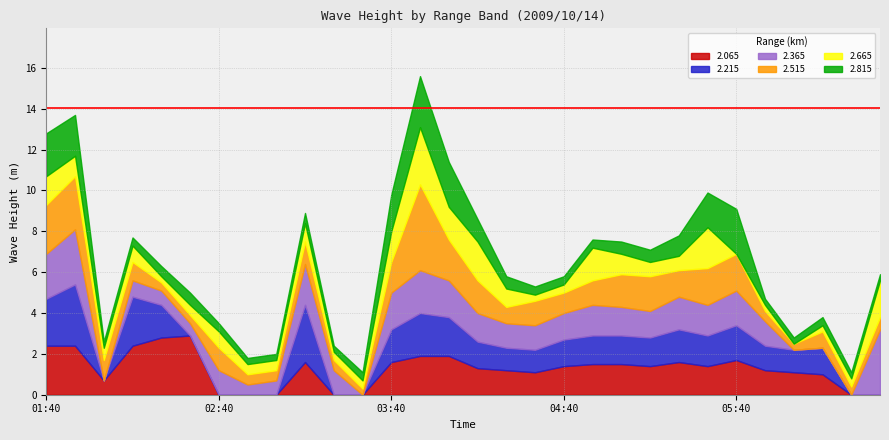

What is the sum of the 2.515 values at 2009/10/14 04:10 and 2009/10/14 05:40?

3.4